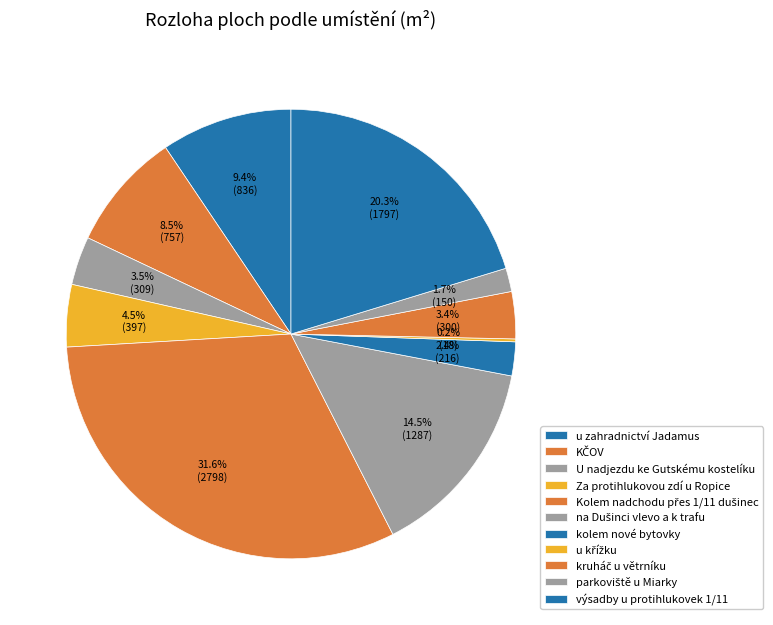

To the nearest percent, what is the combined percentage of kruháč u větrníku and kolem nové bytovky?

6%